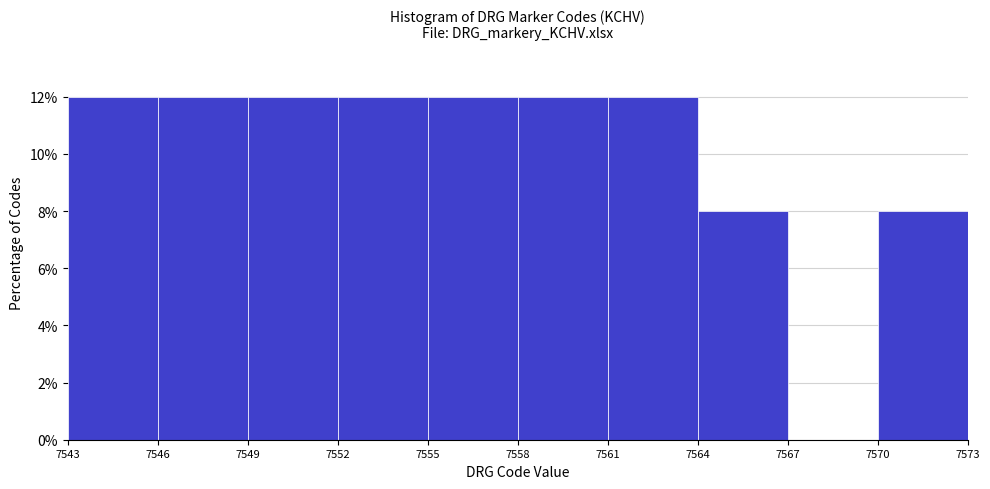

Reading left to right, list every bar in this chart as the range it spans on the x-axis followed by its height. The values are not printed on the chart, so give them approximately, as read against the axis.

7543 to 7546: 12
7546 to 7549: 12
7549 to 7552: 12
7552 to 7555: 12
7555 to 7558: 12
7558 to 7561: 12
7561 to 7564: 12
7564 to 7567: 8
7567 to 7570: 0
7570 to 7573: 8